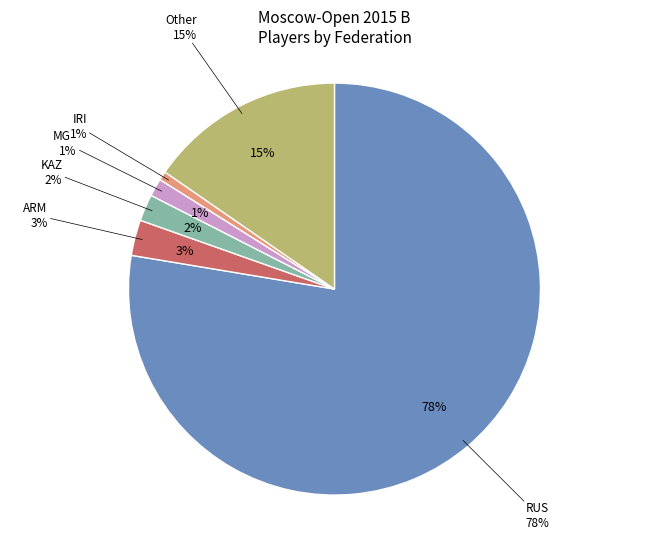

To the nearest percent, what is the combined percentage of Other and ARM?

18%